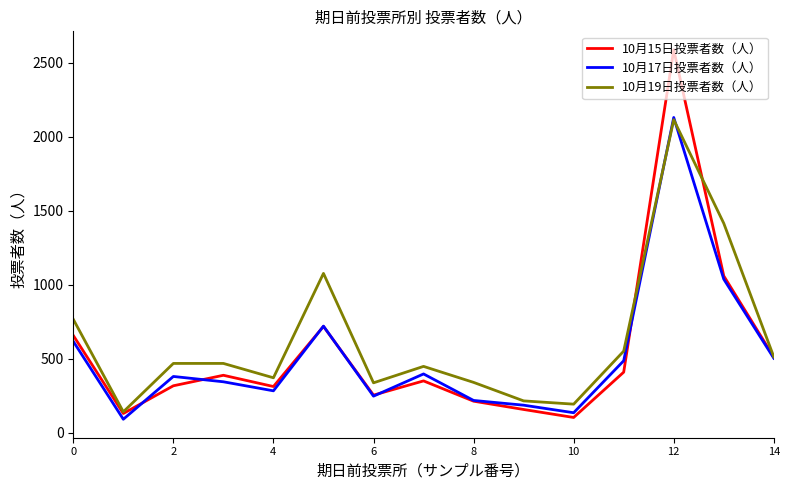

What is the lowest value of the 10月15日投票者数（人） series?

104